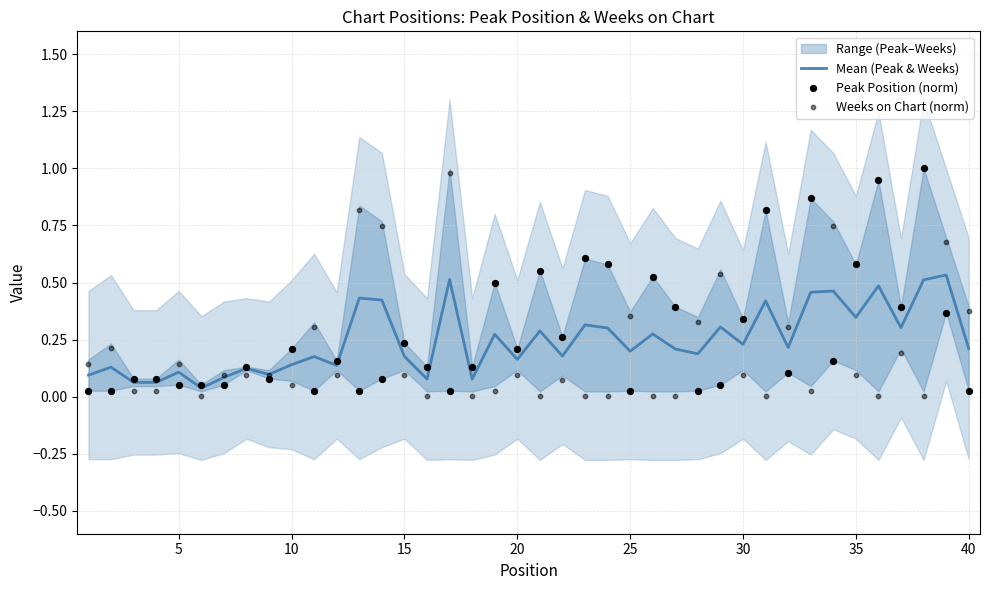

Is the value of Weeks on Chart (norm) at 39 greater than the value of Peak Position (norm) at 30?

Yes